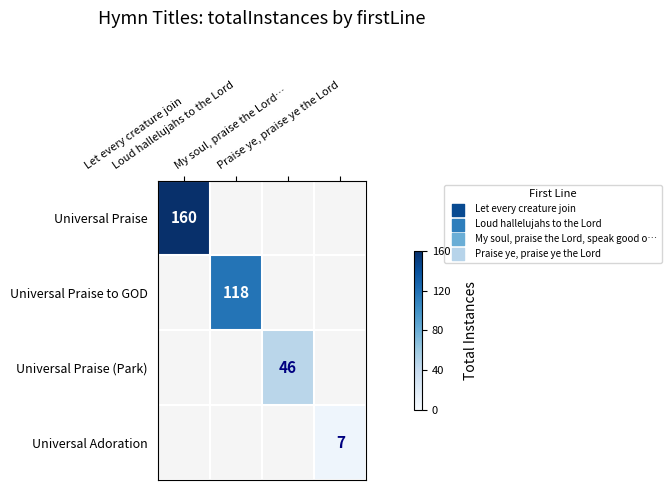

What is the spread (max minus min) of values at Praise ye, praise ye the Lord?

7